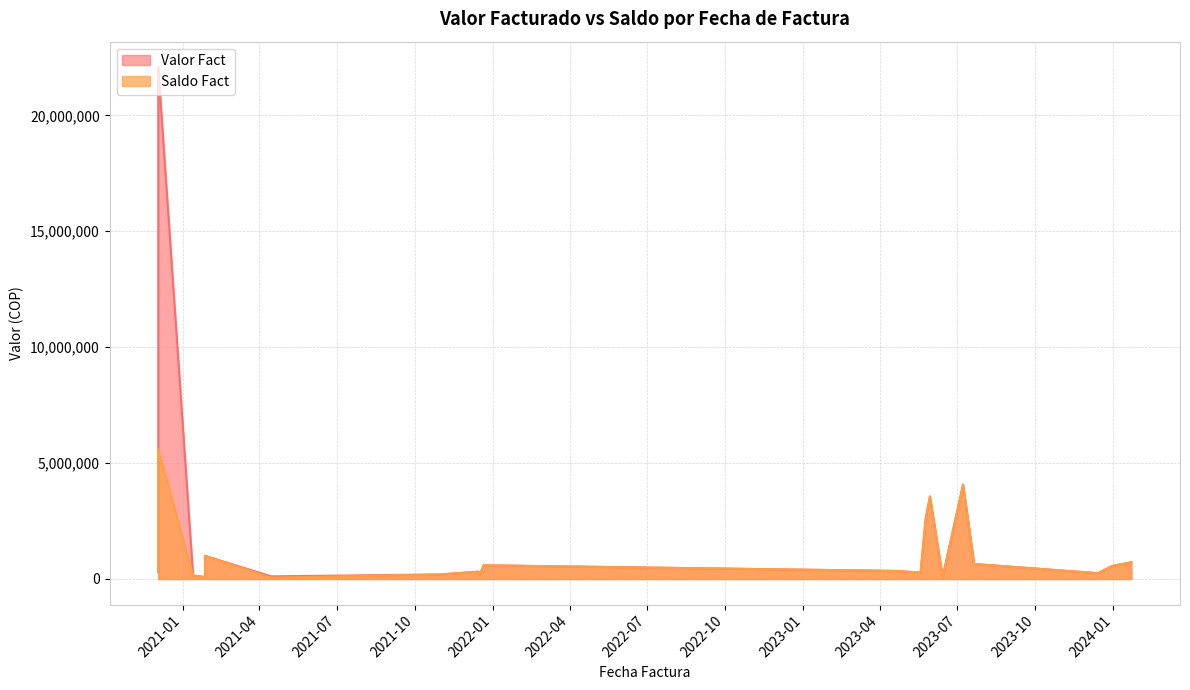

What is the smallest value displayed?

58000